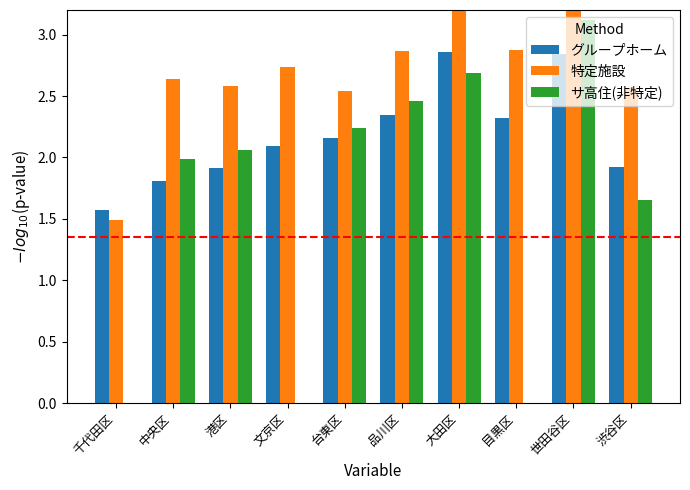

How many groups of bars are there?

10